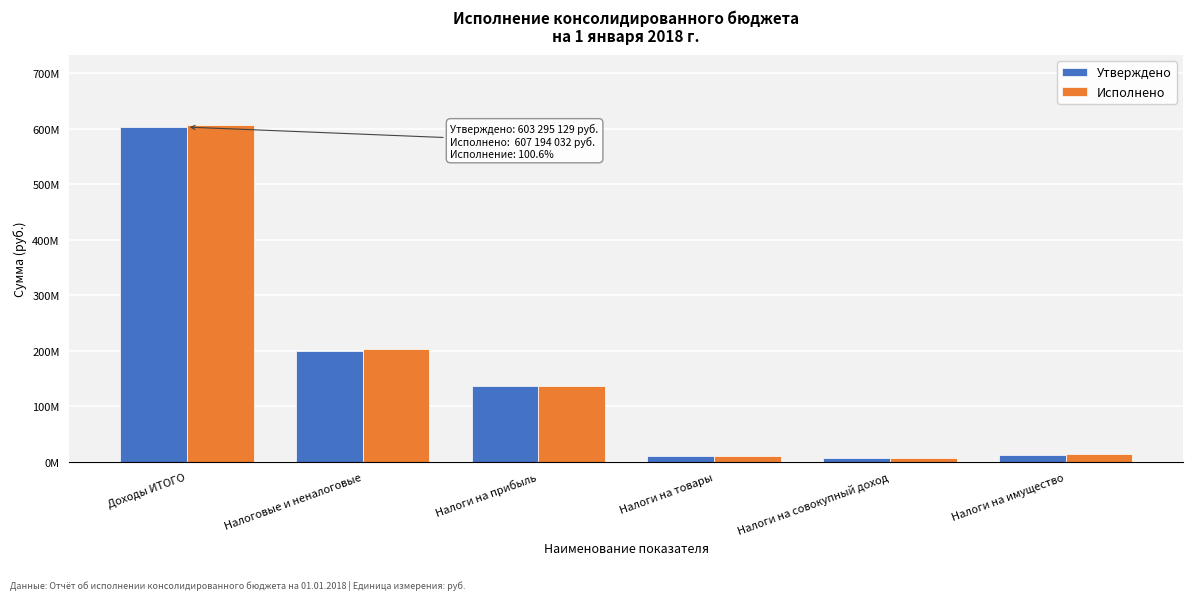

What are all the series names shown in the legend?

Утверждено, Исполнено